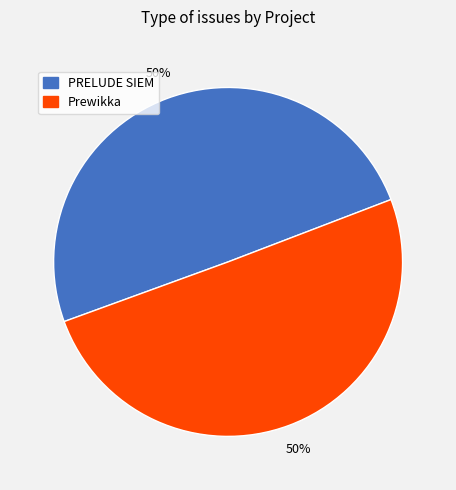

To the nearest percent, what is the combined percentage of PRELUDE SIEM and Prewikka?

100%